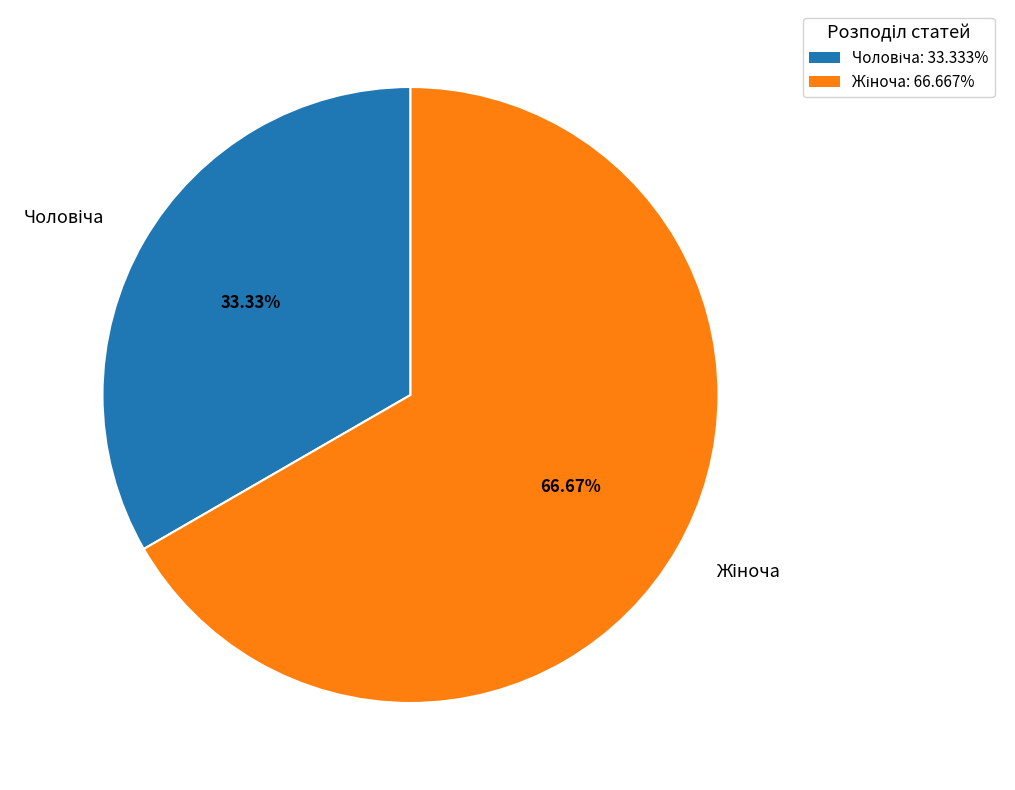

Is there any slice that represents more than half of the pie?

Yes